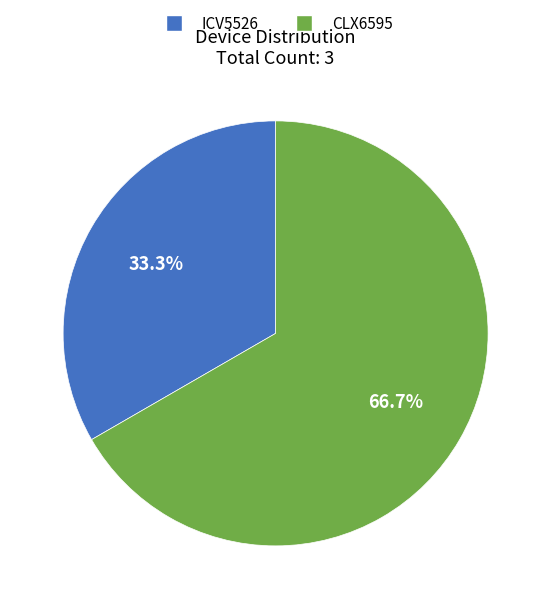

Which category has the biggest portion of the pie?

CLX6595